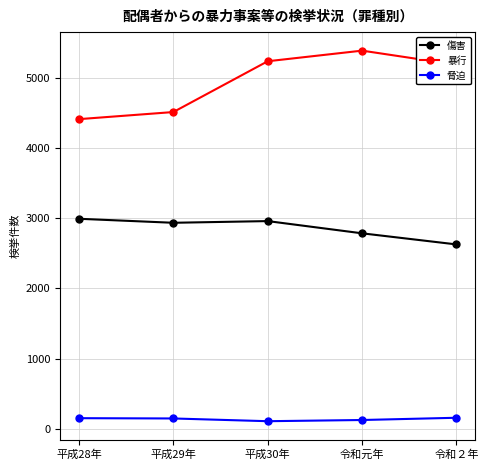

Which category has the lowest value in the 傷害 series?

令和２年